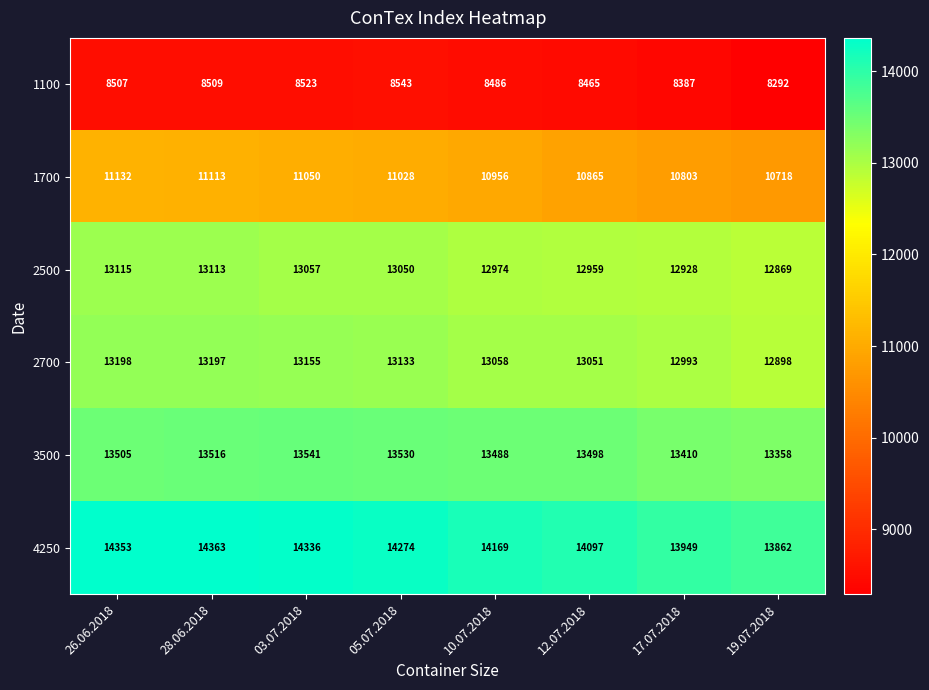

Read the 2500 value at 26.06.2018.

13115